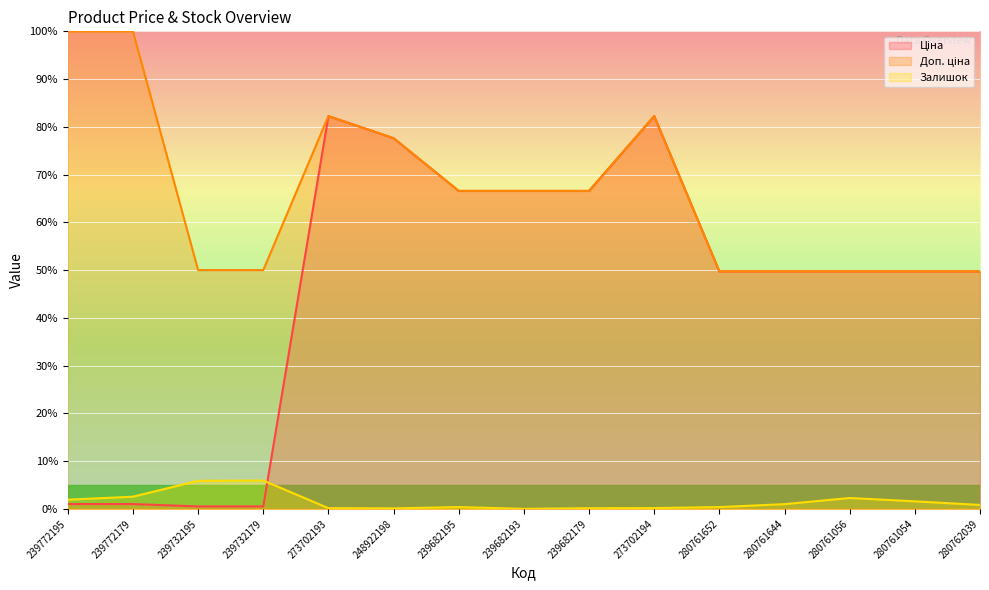

What is the label of the 7th point from the left?

239682195